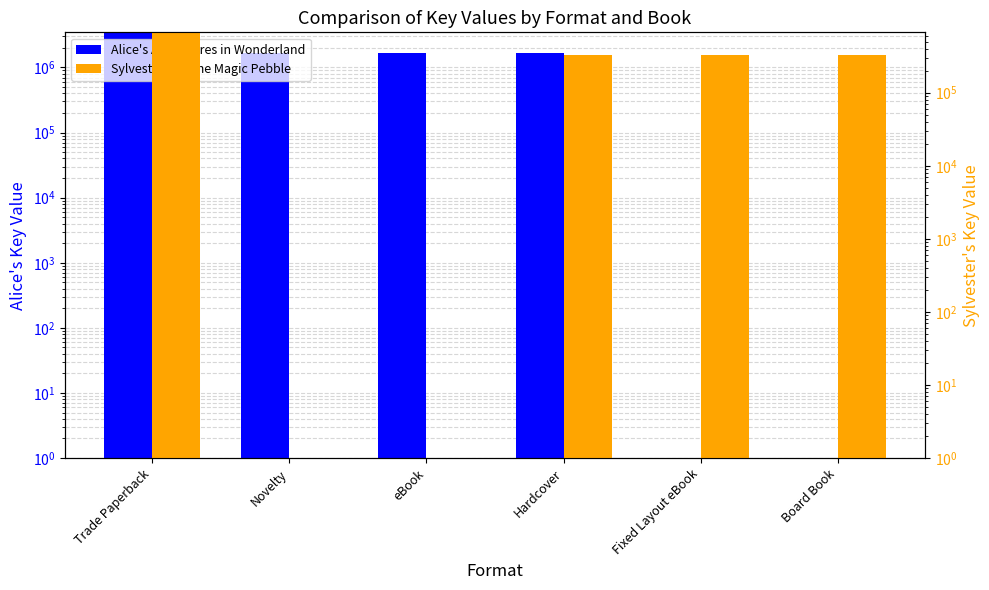

True or false: Alice's Adventures in Wonderland has a value of 3343632 at Trade Paperback.

True